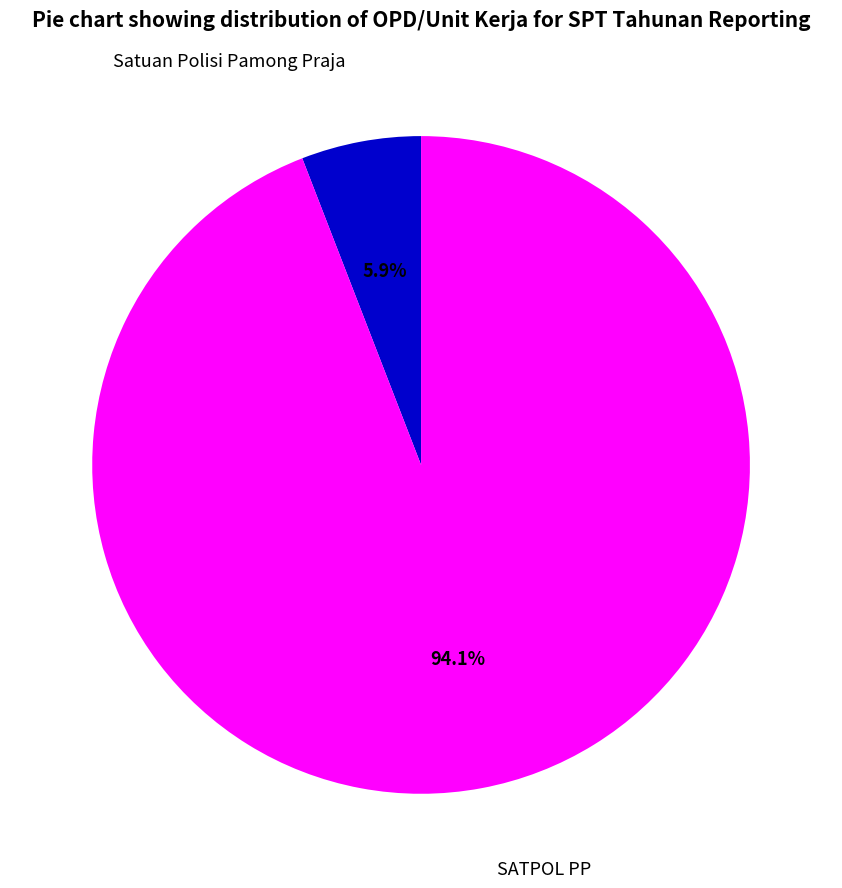

Is there a majority slice in this chart?

Yes